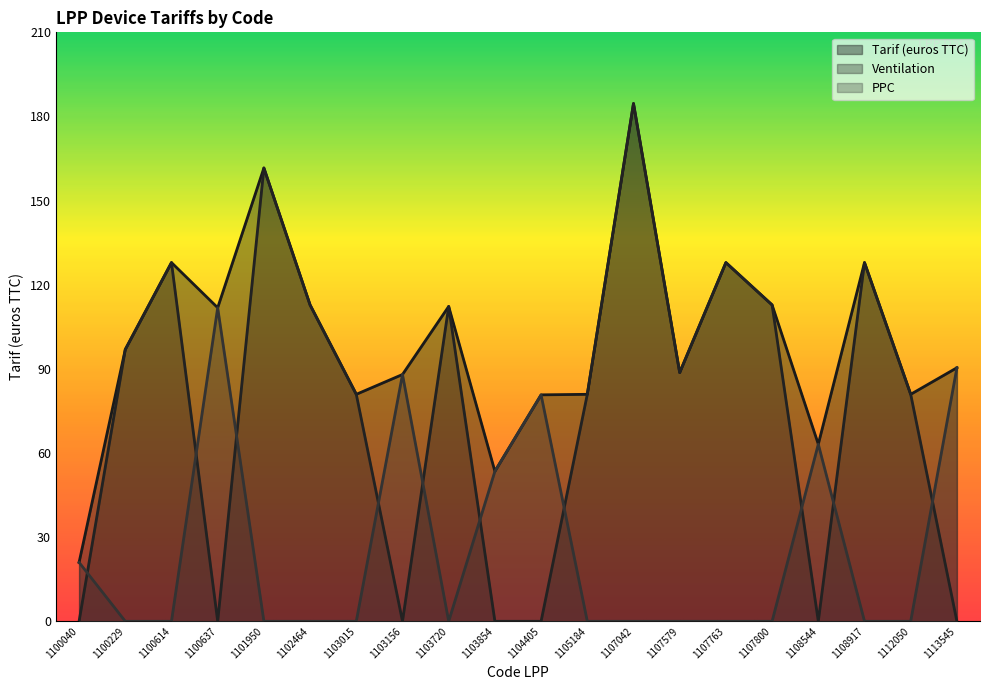

Where is PPC nearest to the value 55?

1103854